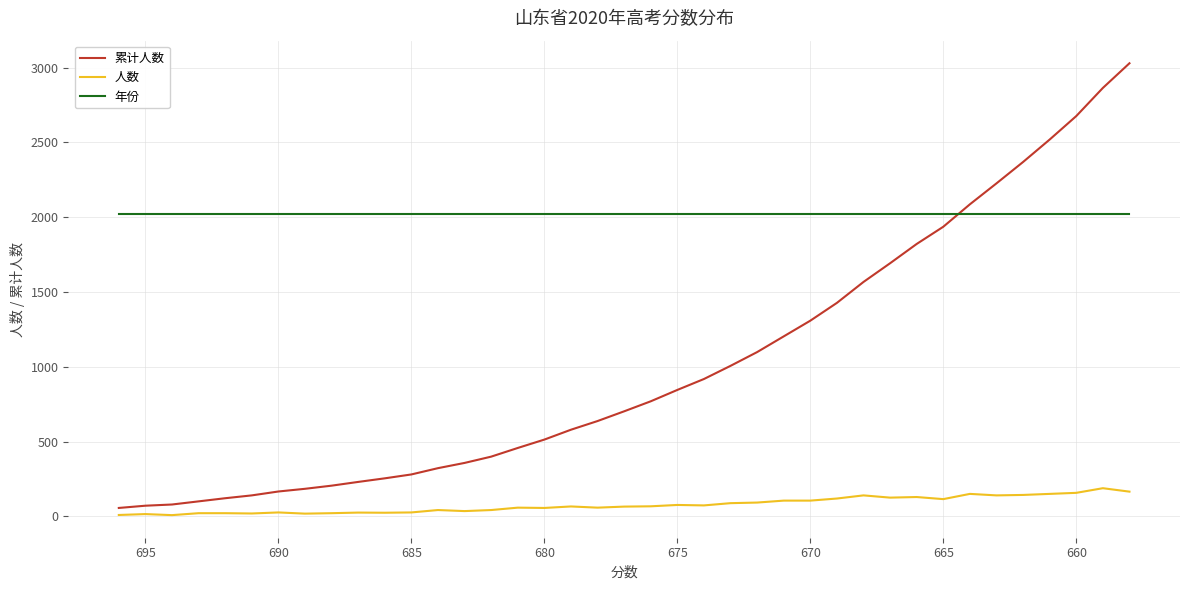

The 人数 series shows 52 at 38. True or false?

False